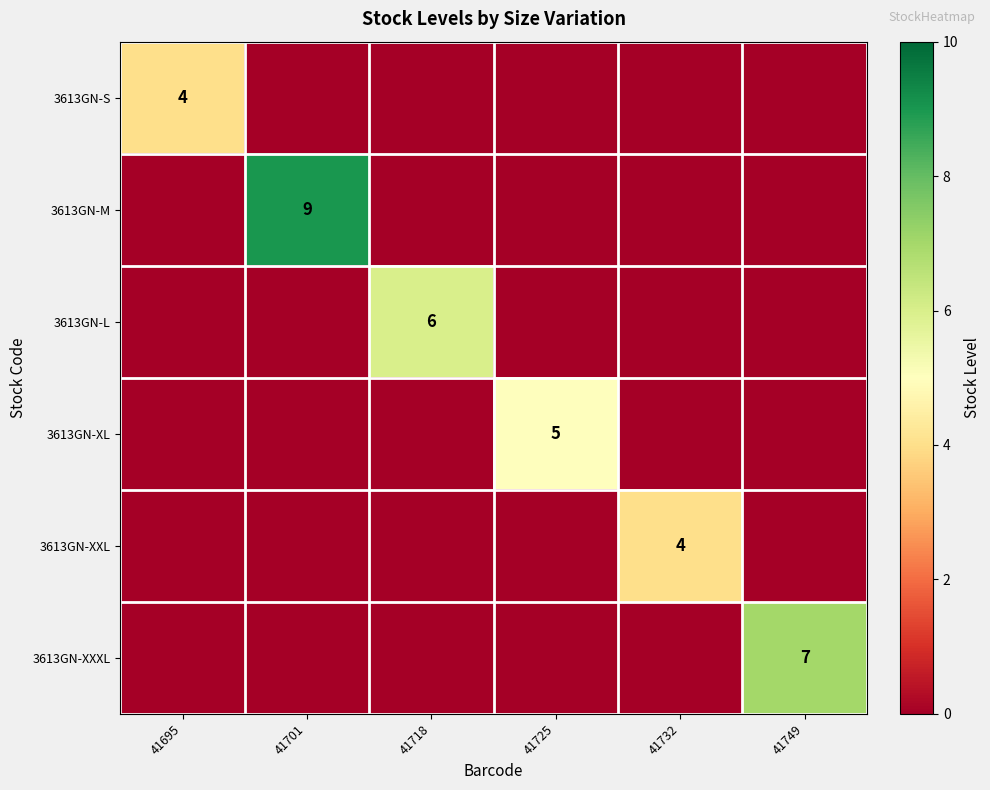

Between 41718 and 41749, which is larger?

41718